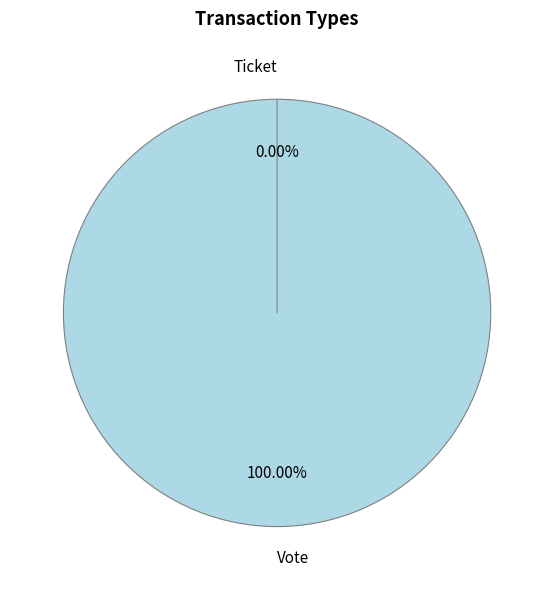

Which category has the biggest portion of the pie?

Vote